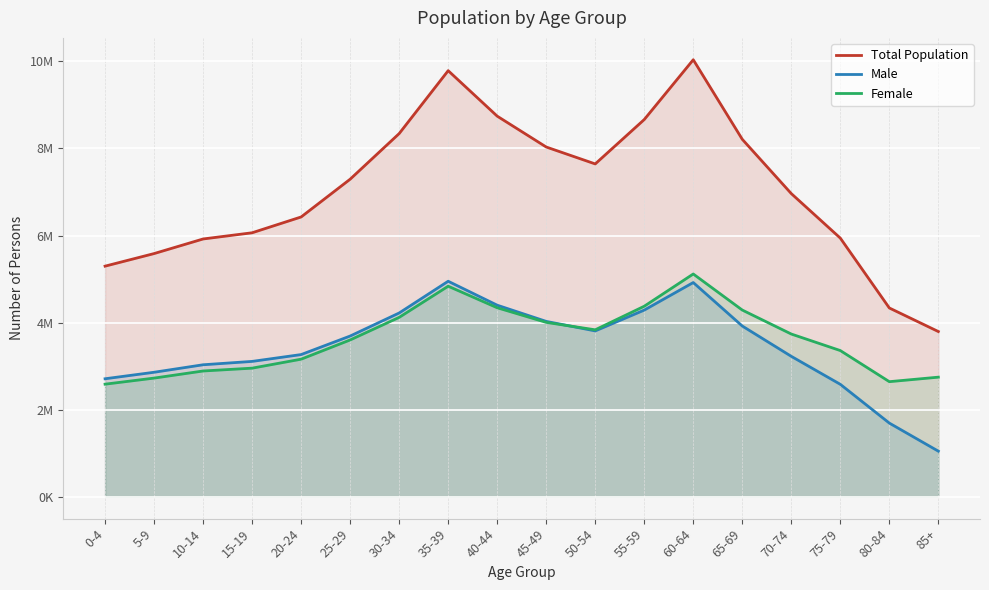

Between which two adjacent categories do Male and Female first intersect?

45-49 and 50-54